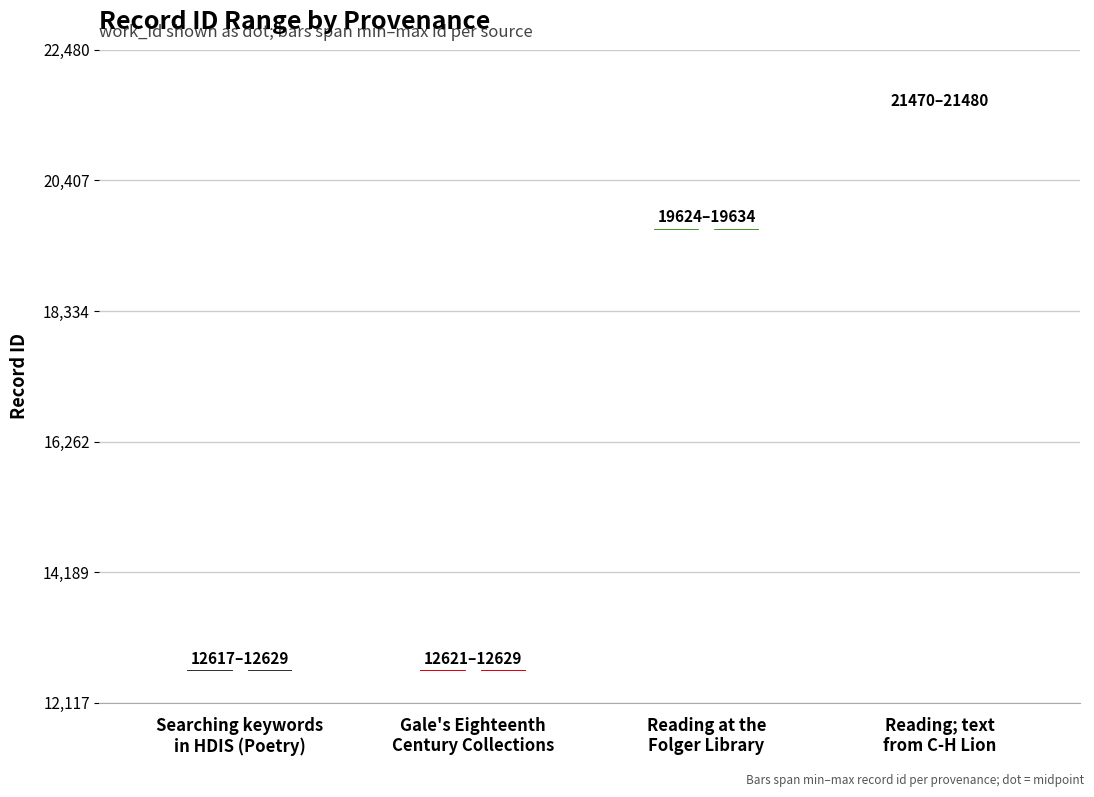

True or false: work_id has a value of 4529 at Reading; text
from C-H Lion.

False